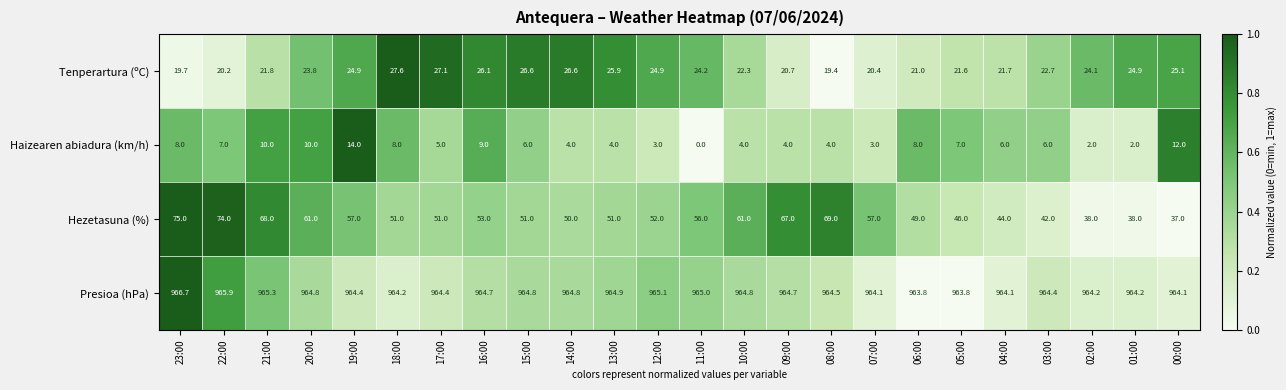

At which label is Hezetasuna (%) closest to 56?

11:00